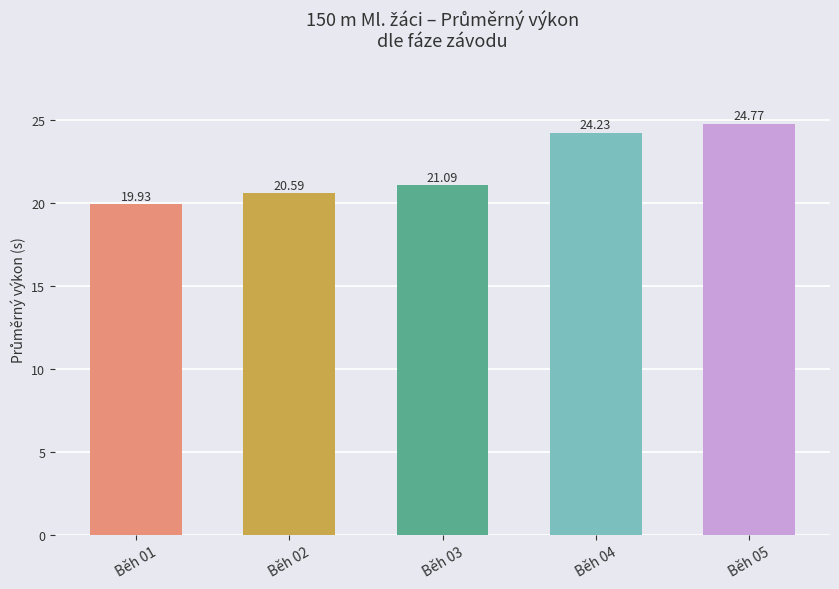

Which has a higher value, Běh 01 or Běh 03?

Běh 03